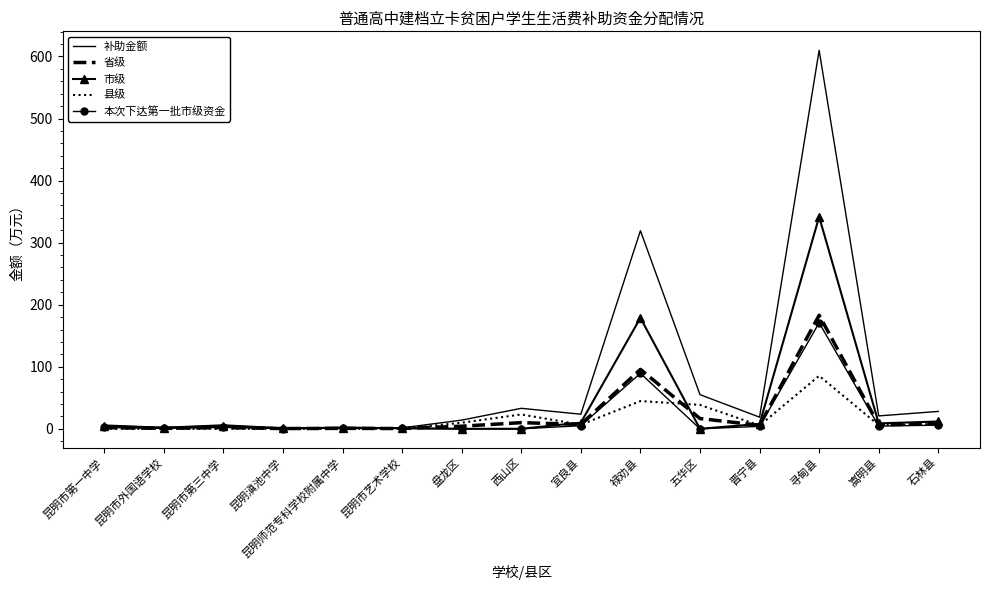

Which series has the widest spread of values?

补助金额